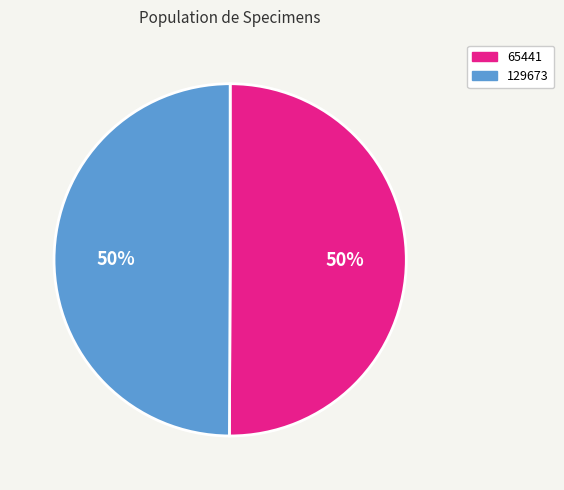

Do 129673 and 65441 together represent more than half of the pie?

Yes